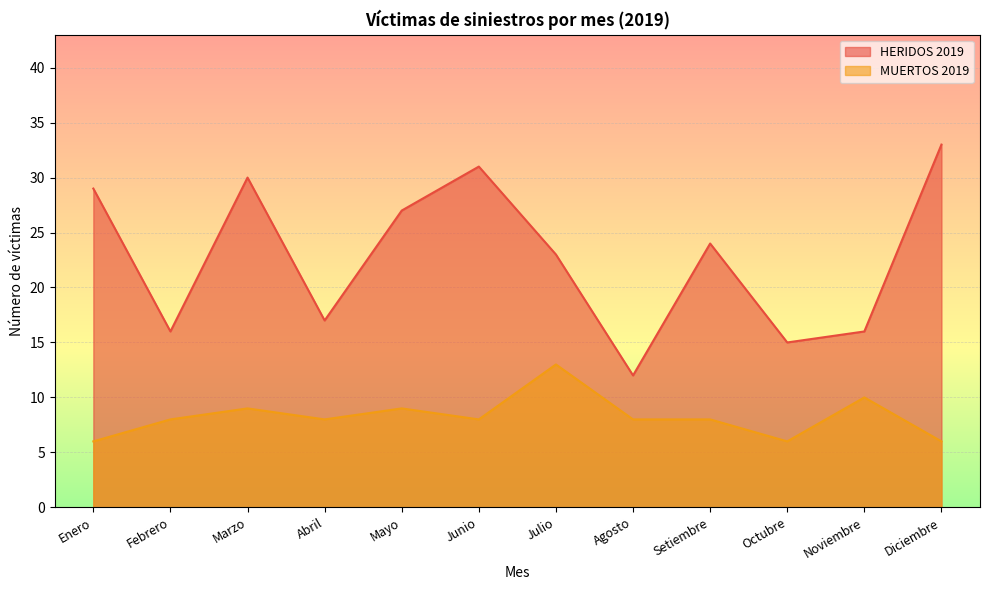

What is the total value across all series at Setiembre?

32